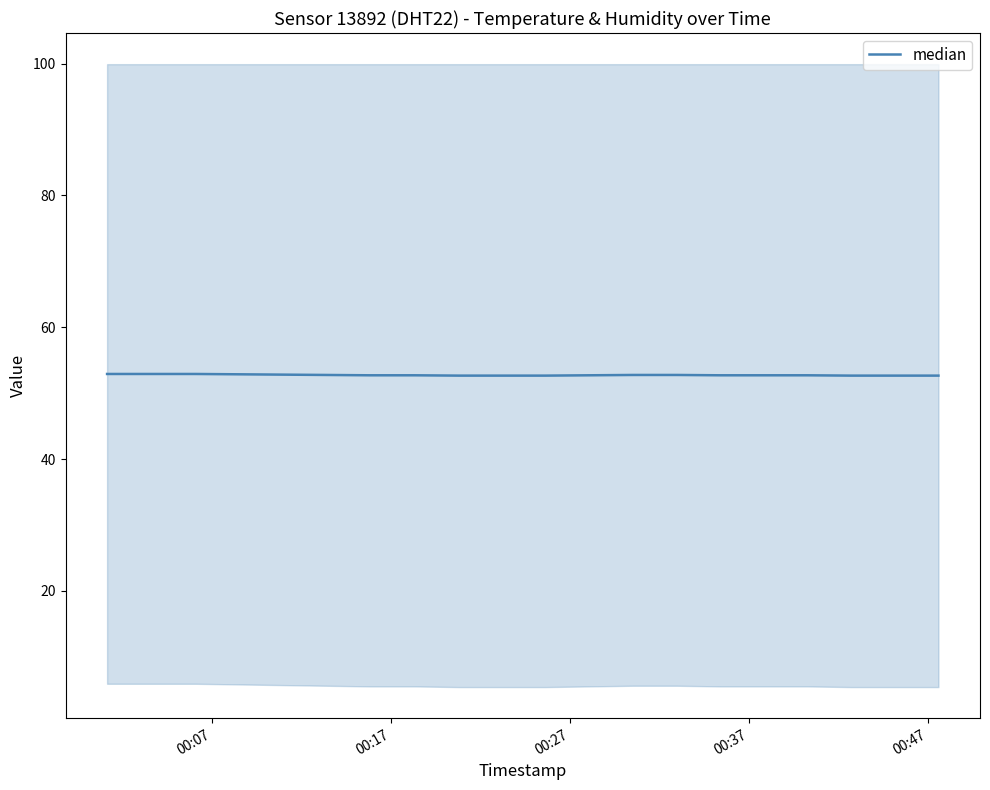

Does the chart display data point markers on the line(s)?

No